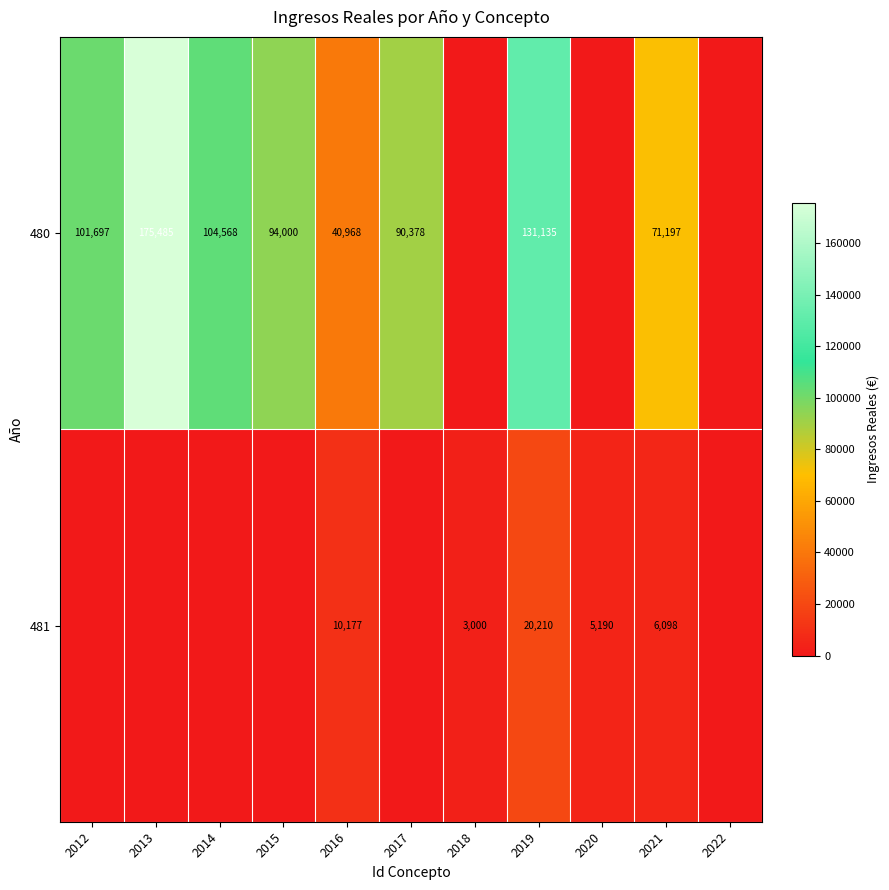

How many data points does each series have?

11